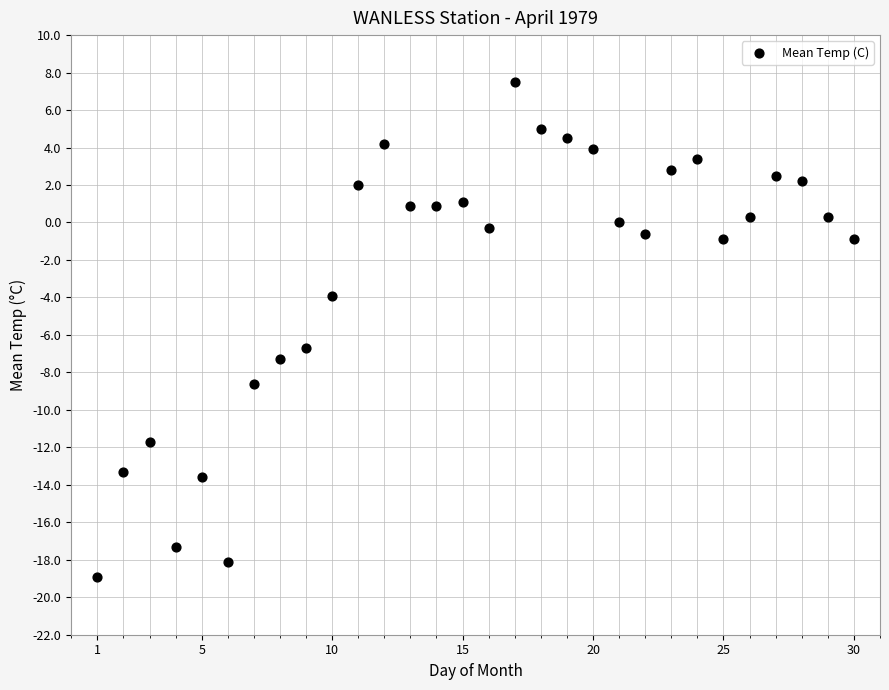

What is the range of X values (max minus min)?

29.0